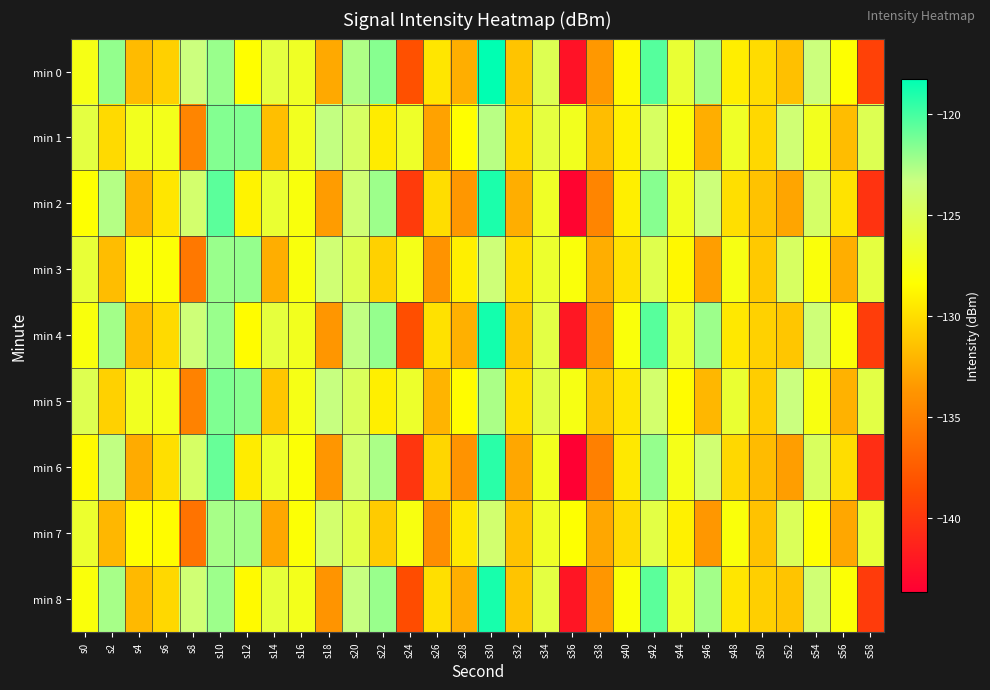

Reading right to left, what are all the values shown in this chart?

min 0: s58=-139.4	s56=-128.4	s54=-123.4	s52=-131.6	s50=-130.2	s48=-129.2	s46=-122.3	s44=-126.3	s42=-120.4	s40=-128.7	s38=-133.5	s36=-142.4	s34=-125.1	s32=-131.3	s30=-118.3	s28=-132.4	s26=-129.7	s24=-138.3	s22=-121.7	s20=-122.7	s18=-132.7	s16=-126.9	s14=-125.9	s12=-128.4	s10=-122.1	s8=-123.4	s6=-130.7	s4=-131.8	s2=-122.0	s0=-127.6
min 1: s58=-125.1	s56=-131.7	s54=-127.2	s52=-123.8	s50=-130.3	s48=-126.9	s46=-132.5	s44=-128.0	s42=-124.6	s40=-129.1	s38=-131.7	s36=-127.2	s34=-125.9	s32=-130.3	s30=-122.9	s28=-128.5	s26=-133.0	s24=-126.8	s22=-129.3	s20=-124.5	s18=-123.1	s16=-127.2	s14=-131.6	s12=-121.5	s10=-121.6	s8=-134.8	s6=-127.3	s4=-127.2	s2=-130.3	s0=-125.8
min 2: s58=-140.2	s56=-129.8	s54=-124.3	s52=-132.9	s50=-131.5	s48=-130.0	s46=-123.6	s44=-127.1	s42=-121.7	s40=-129.2	s38=-134.8	s36=-143.3	s34=-126.9	s32=-132.5	s30=-119.0	s28=-133.6	s26=-130.1	s24=-139.7	s22=-122.2	s20=-123.8	s18=-133.3	s16=-127.9	s14=-126.5	s12=-129.0	s10=-120.6	s8=-124.1	s6=-129.7	s4=-132.2	s2=-122.8	s0=-128.3
min 3: s58=-125.9	s56=-132.5	s54=-128.0	s52=-124.6	s50=-131.1	s48=-127.7	s46=-133.2	s44=-128.8	s42=-125.3	s40=-129.9	s38=-132.5	s36=-128.0	s34=-126.6	s32=-130.1	s30=-123.7	s28=-129.2	s26=-133.9	s24=-127.5	s22=-130.7	s20=-125.2	s18=-123.8	s16=-127.9	s14=-132.5	s12=-122.0	s10=-122.1	s8=-135.7	s6=-128.2	s4=-128.1	s2=-131.7	s0=-126.2
min 4: s58=-139.6	s56=-128.1	s54=-123.7	s52=-131.2	s50=-130.7	s48=-129.6	s46=-122.2	s44=-126.7	s42=-120.5	s40=-128.0	s38=-133.6	s36=-142.1	s34=-125.7	s32=-131.2	s30=-118.8	s28=-132.3	s26=-129.9	s24=-138.5	s22=-122.0	s20=-123.1	s18=-133.7	s16=-127.2	s14=-126.0	s12=-128.6	s10=-122.1	s8=-123.7	s6=-130.2	s4=-131.8	s2=-122.3	s0=-127.9
min 5: s58=-125.7	s56=-132.2	s54=-127.8	s52=-123.3	s50=-130.9	s48=-126.5	s46=-132.0	s44=-128.6	s42=-124.1	s40=-129.7	s38=-131.2	s36=-127.7	s34=-125.5	s32=-130.0	s30=-122.6	s28=-128.6	s26=-132.1	s24=-126.7	s22=-129.2	s20=-124.8	s18=-123.2	s16=-127.6	s14=-131.2	s12=-121.7	s10=-121.5	s8=-135.0	s6=-127.5	s4=-127.1	s2=-130.7	s0=-125.2
min 6: s58=-140.6	s56=-130.1	s54=-124.7	s52=-133.2	s50=-131.8	s48=-130.3	s46=-123.9	s44=-127.5	s42=-122.0	s40=-129.6	s38=-135.1	s36=-143.7	s34=-127.2	s32=-132.8	s30=-119.3	s28=-133.9	s26=-130.5	s24=-140.0	s22=-122.6	s20=-124.1	s18=-133.7	s16=-128.2	s14=-126.8	s12=-129.3	s10=-120.9	s8=-124.5	s6=-130.0	s4=-132.6	s2=-123.1	s0=-128.7
min 7: s58=-126.2	s56=-132.8	s54=-128.3	s52=-124.9	s50=-131.5	s48=-128.0	s46=-133.6	s44=-129.1	s42=-125.7	s40=-130.2	s38=-132.8	s36=-128.3	s34=-126.9	s32=-131.5	s30=-124.0	s28=-129.6	s26=-134.2	s24=-127.8	s22=-131.0	s20=-125.6	s18=-124.1	s16=-128.2	s14=-132.8	s12=-122.3	s10=-122.5	s8=-136.0	s6=-128.6	s4=-128.5	s2=-132.0	s0=-126.6
min 8: s58=-139.7	s56=-128.2	s54=-123.8	s52=-131.3	s50=-130.8	s48=-129.7	s46=-122.3	s44=-126.8	s42=-120.6	s40=-128.1	s38=-133.7	s36=-142.2	s34=-125.8	s32=-131.3	s30=-118.9	s28=-132.5	s26=-130.0	s24=-138.6	s22=-122.1	s20=-123.2	s18=-133.8	s16=-127.3	s14=-126.1	s12=-128.7	s10=-122.2	s8=-123.8	s6=-130.3	s4=-131.9	s2=-122.5	s0=-128.0